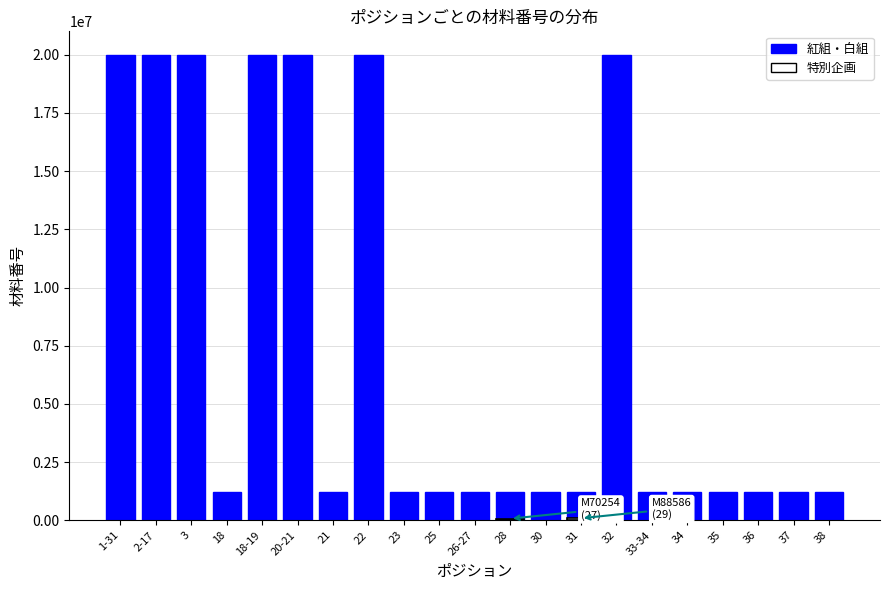

Reading left to right, list all the values displayed in this chart.

20003004	20003005	20003006	1222472	20003007	20003008	1220057	20003009	1222790	1224754	1225163	1225155	1222492	1225161	20003010	1225165	1225126	1222426	1222128	1222370	1225156